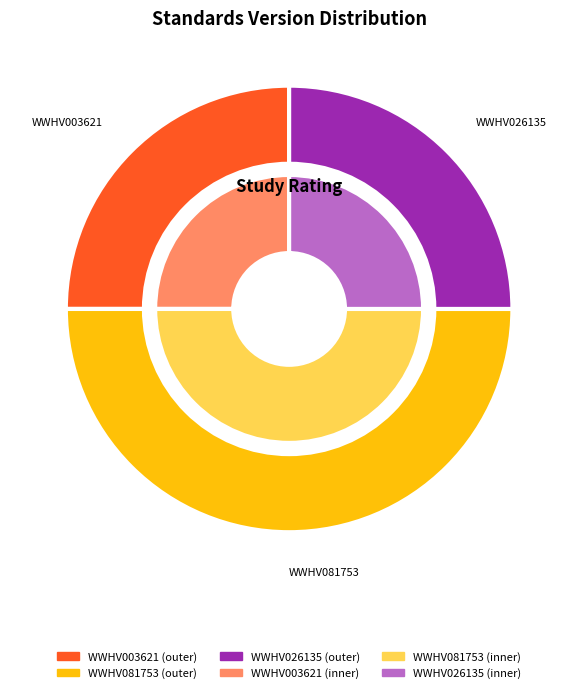

To the nearest percent, what is the combined percentage of WWHV026135 and WWHV003621?

50%